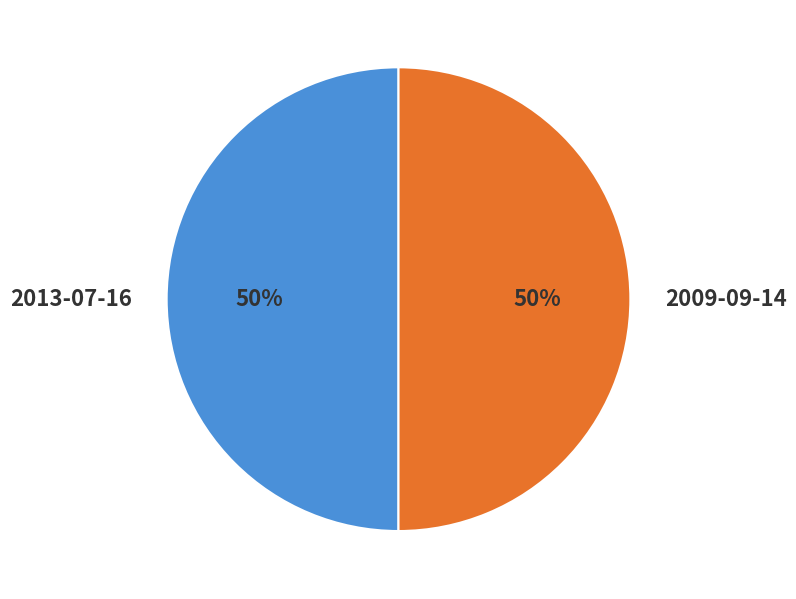

To the nearest percent, what percentage of the pie is 2009-09-14?

50%